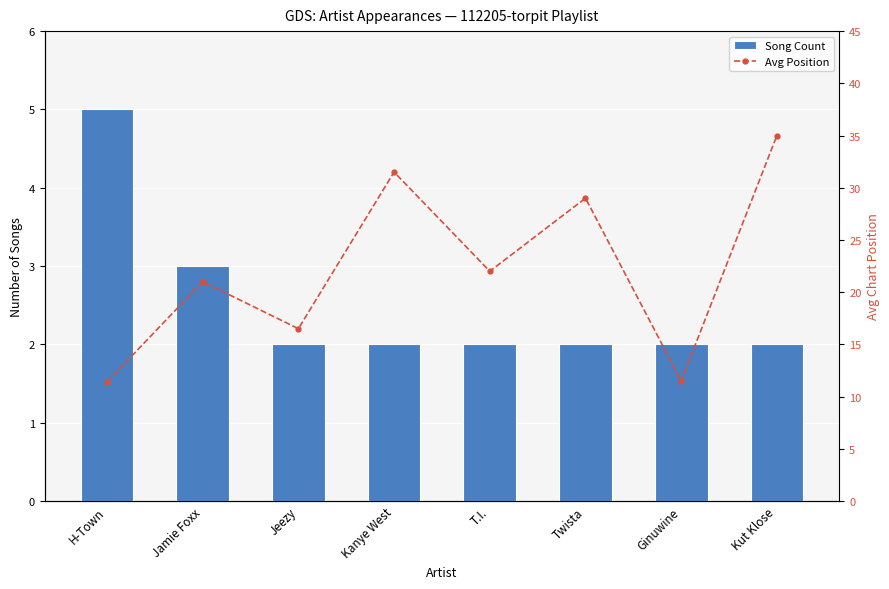

What is the smallest value displayed?

2.0